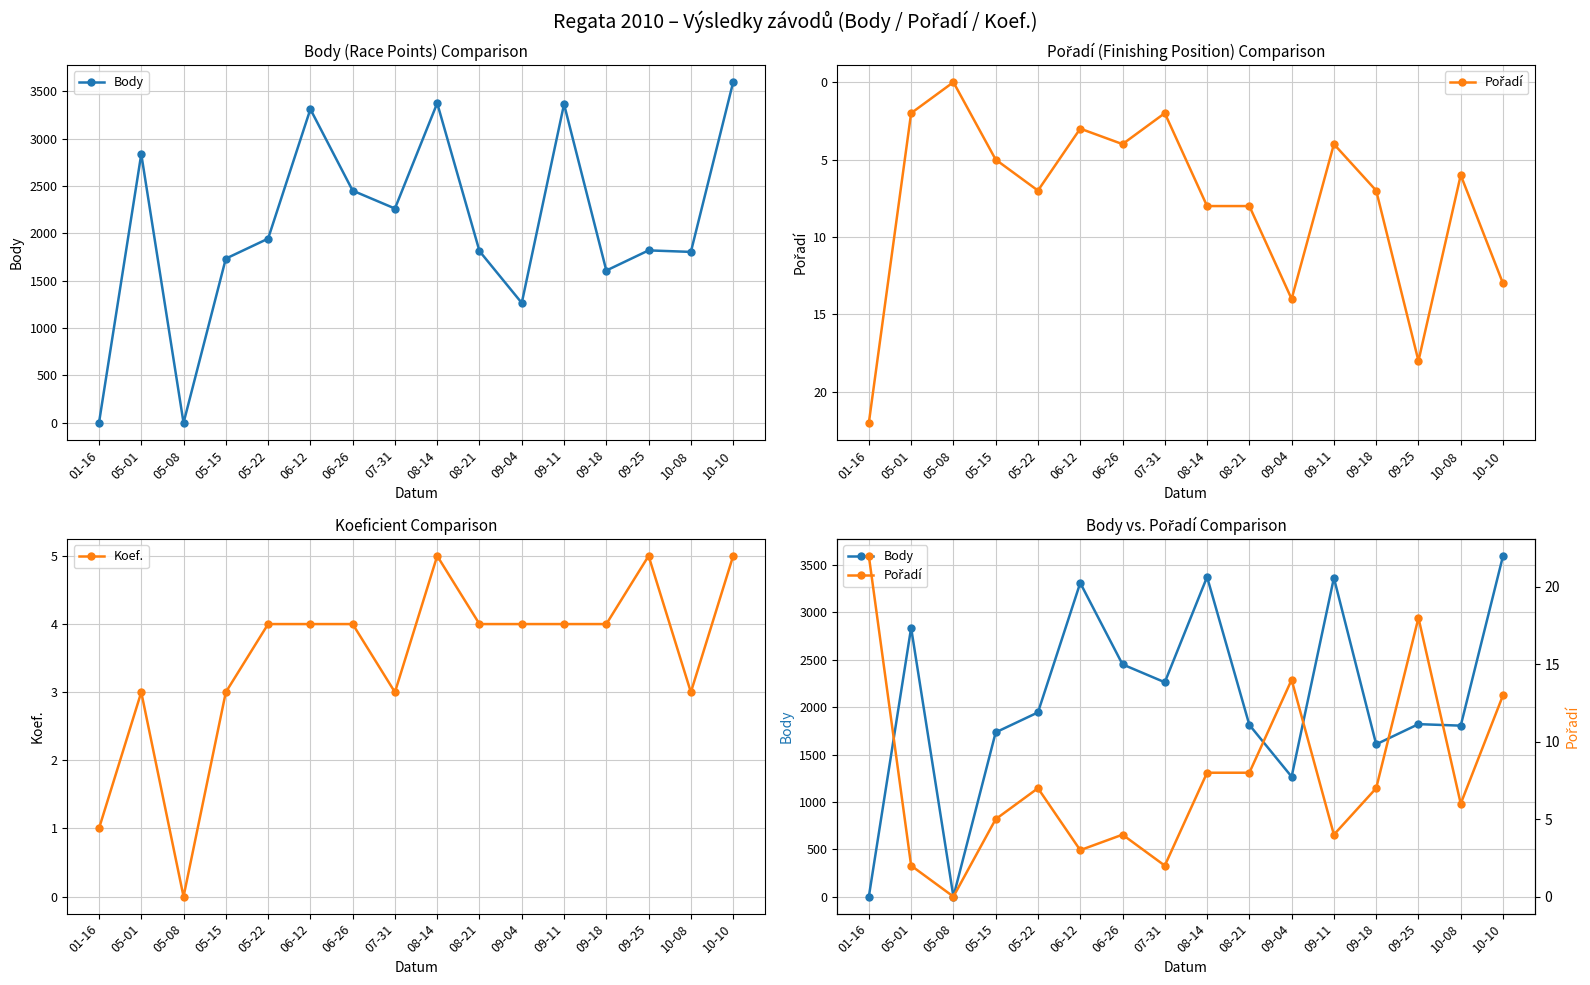

Reading left to right, extract all data points from this chart.

Body: 0	2838	0	1734	1945	3312	2452	2263	3375	1813	1266	3365	1608	1821	1805	3597
Pořadí: 22	2	0	5	7	3	4	2	8	8	14	4	7	18	6	13
Koef.: 1	3	0	3	4	4	4	3	5	4	4	4	4	5	3	5